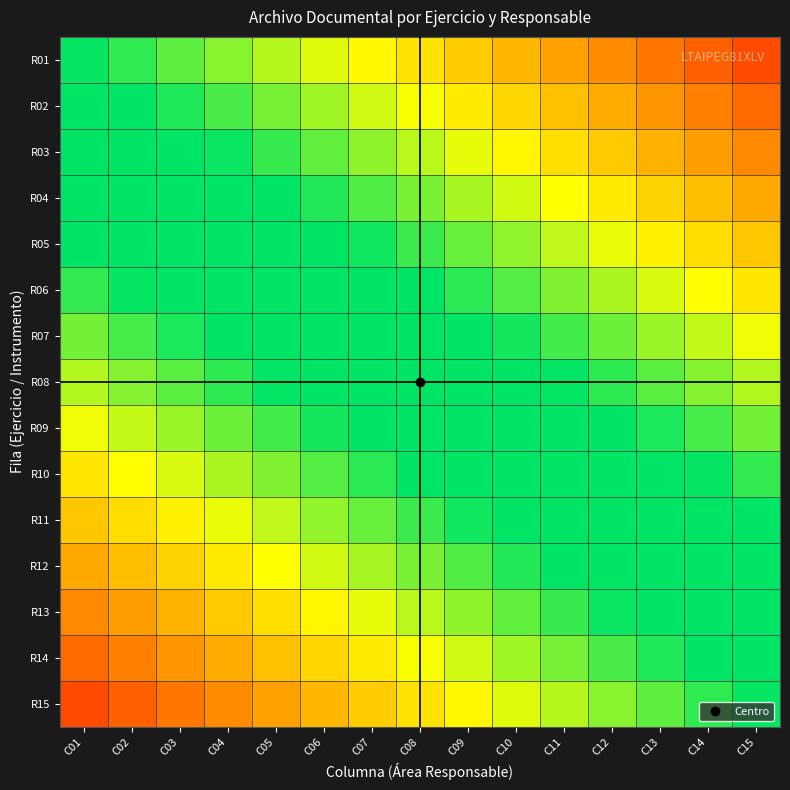

Between C15 and C09, which is larger?

C15